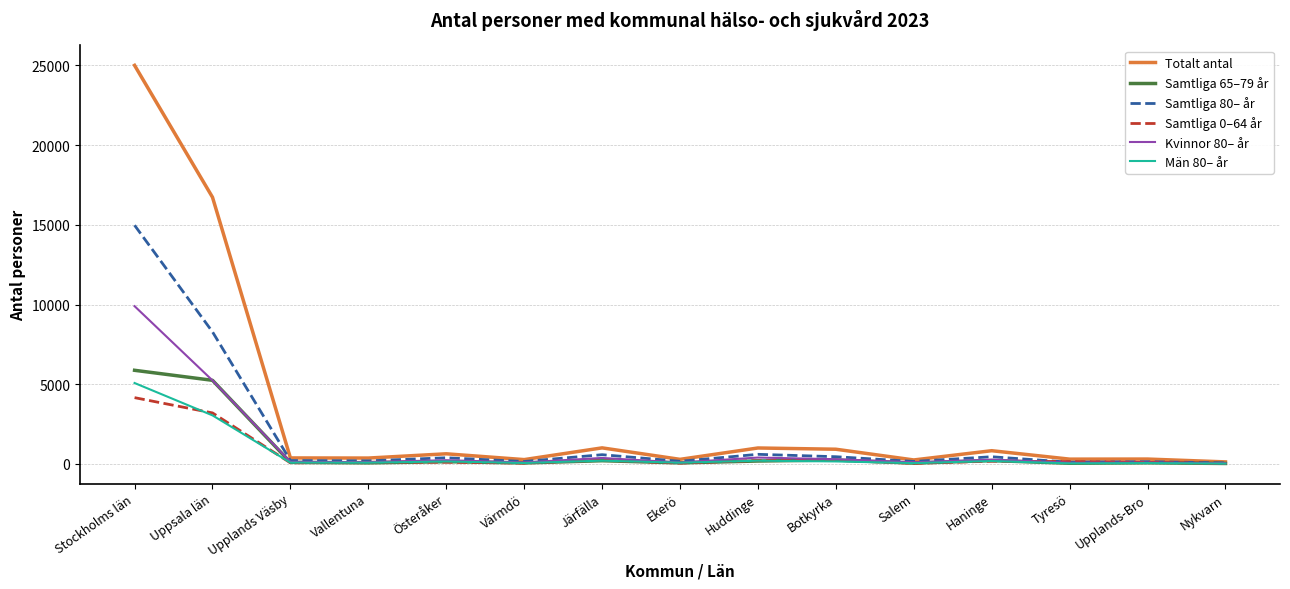

At which label does Samtliga 0–64 år reach its peak?

Stockholms län